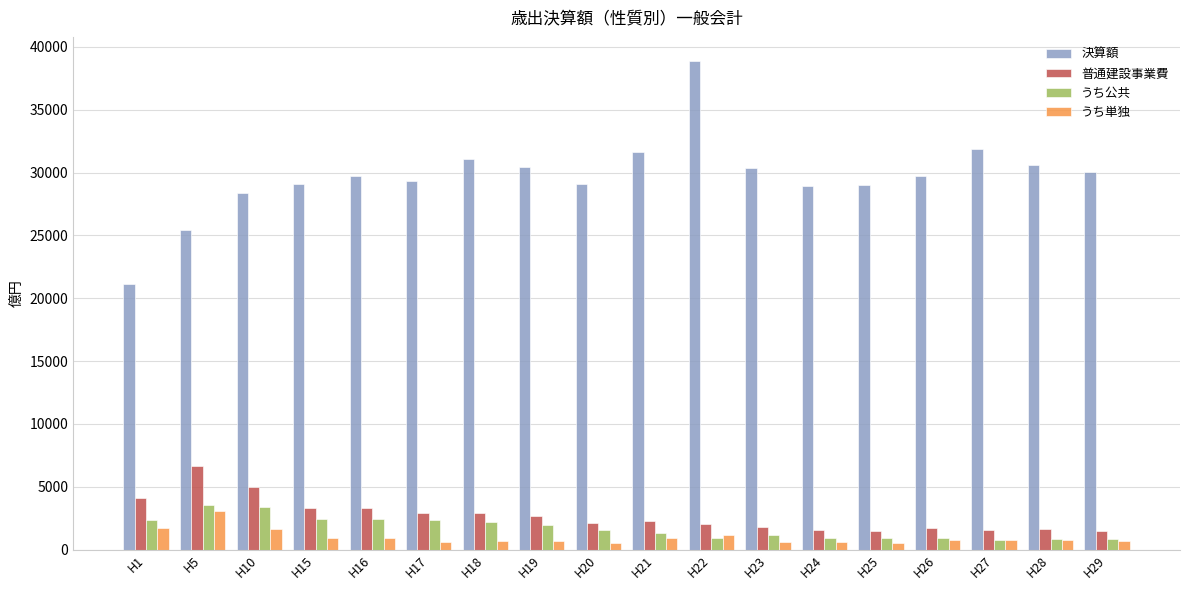

The value of うち公共 at H19 is 1929.0. True or false?

True